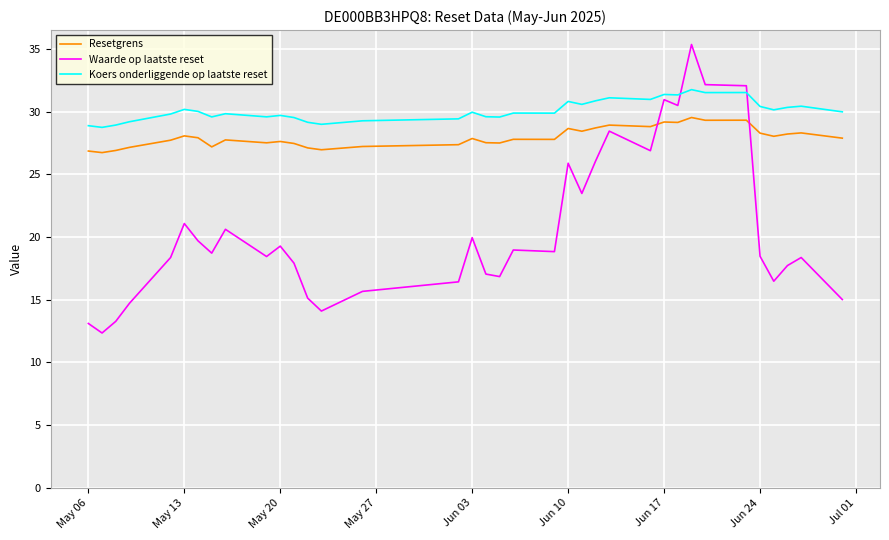

List the series in order of their overall mean, lowest first.

Waarde op laatste reset, Resetgrens, Koers onderliggende op laatste reset